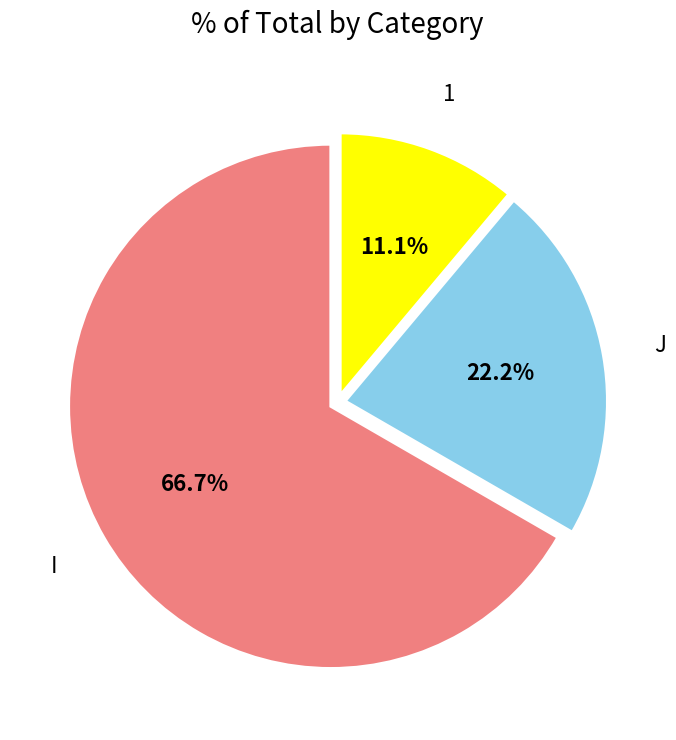

Does any single category account for the majority?

Yes